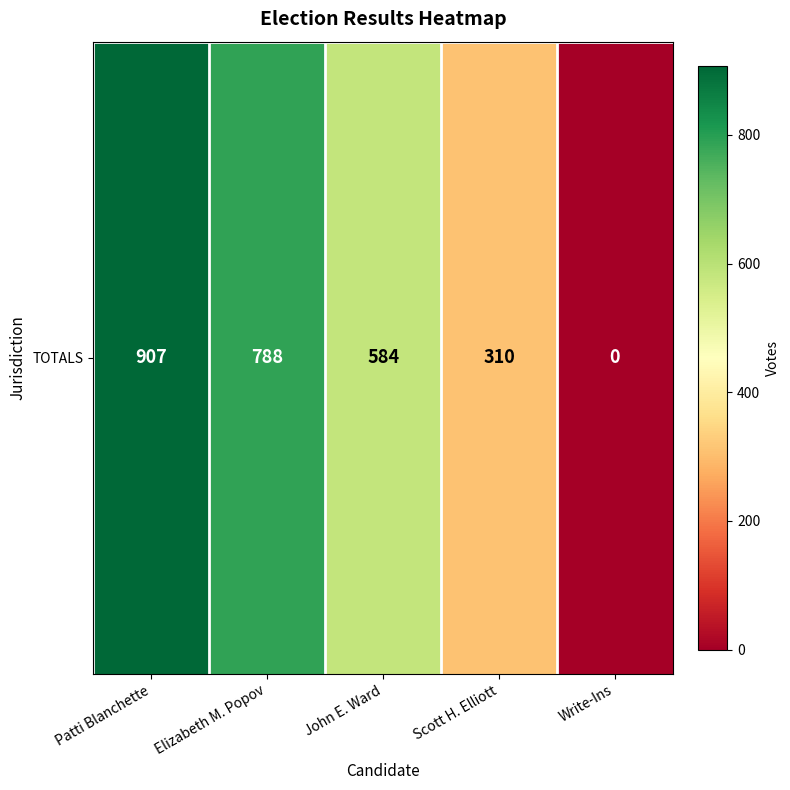

How many series are shown in this chart?

1